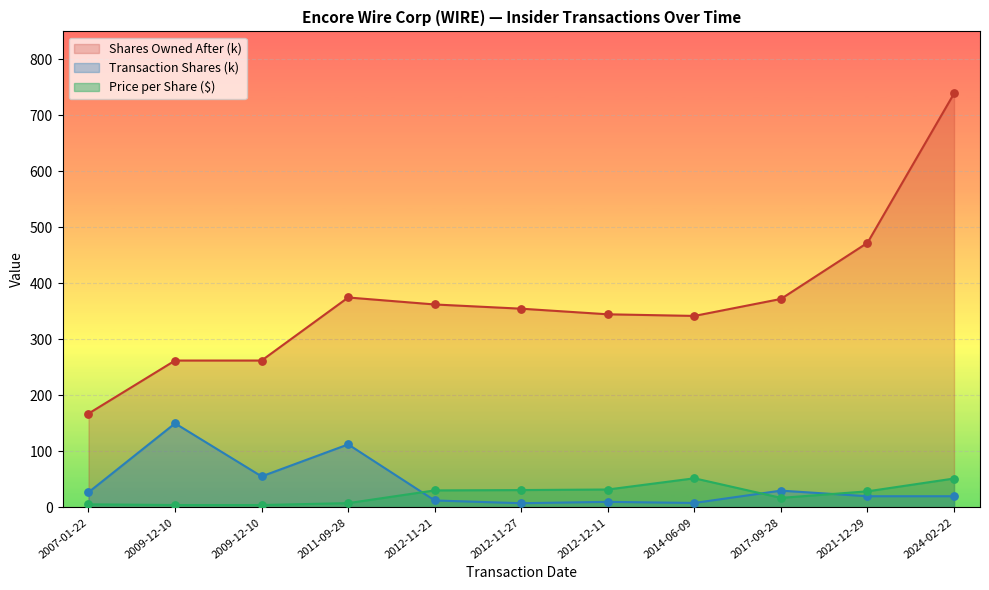

What are all the series names shown in the legend?

Shares Owned After (k), Transaction Shares (k), Price per Share ($)